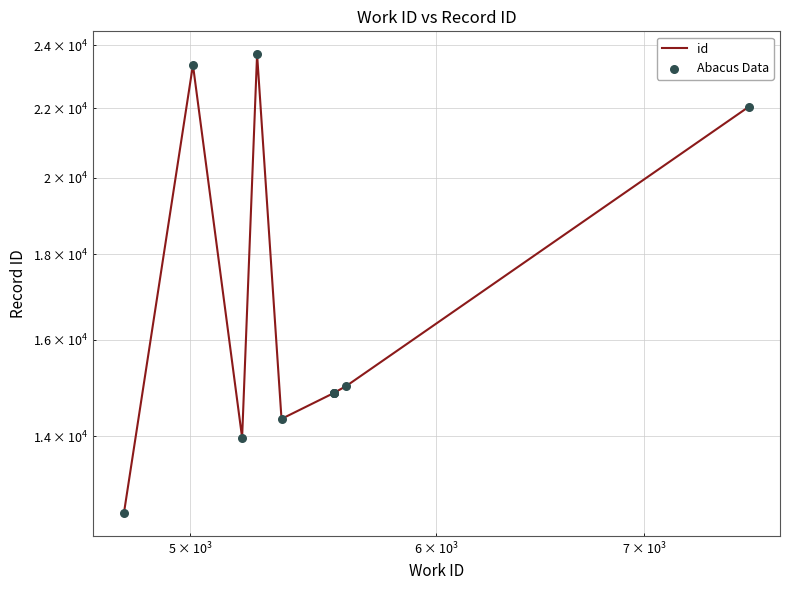

Which series has the widest spread of Y values?

id